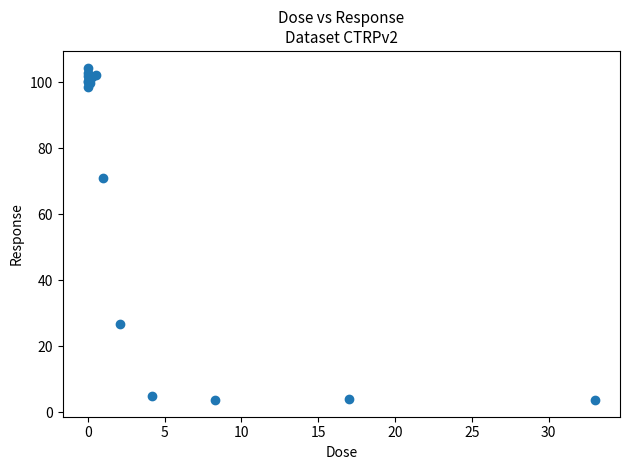

What Y value in the scatter plot is closest to 54?

71.0